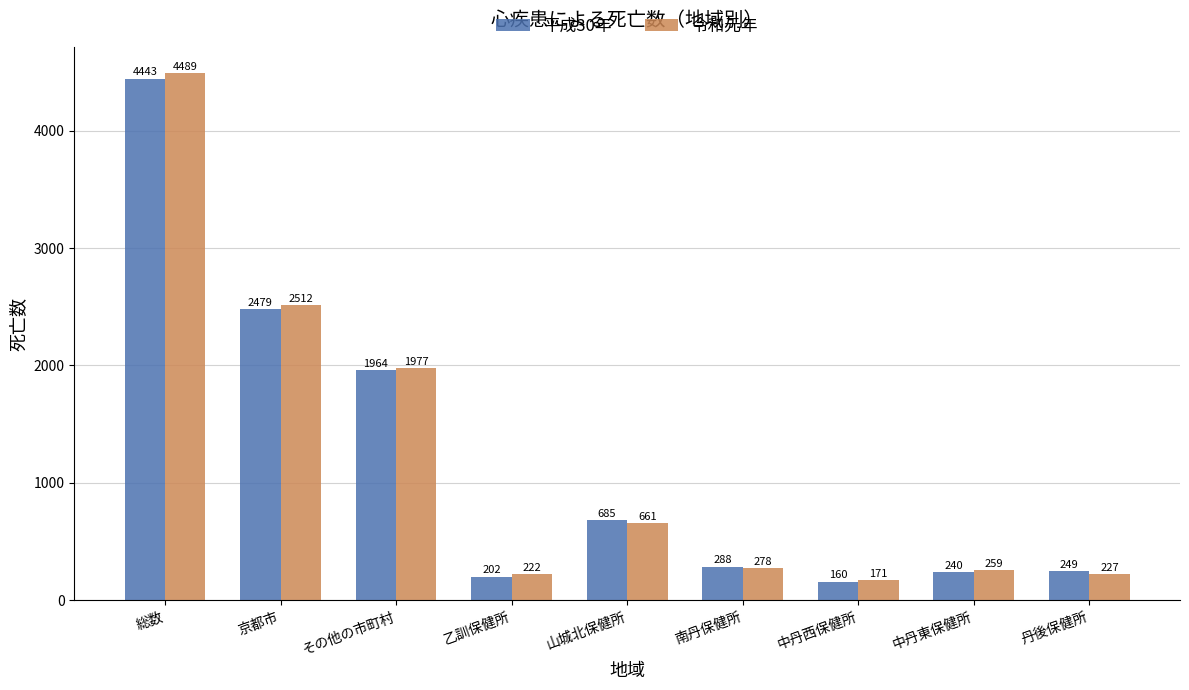

The value of 平成30年 at 南丹保健所 is 288. True or false?

True